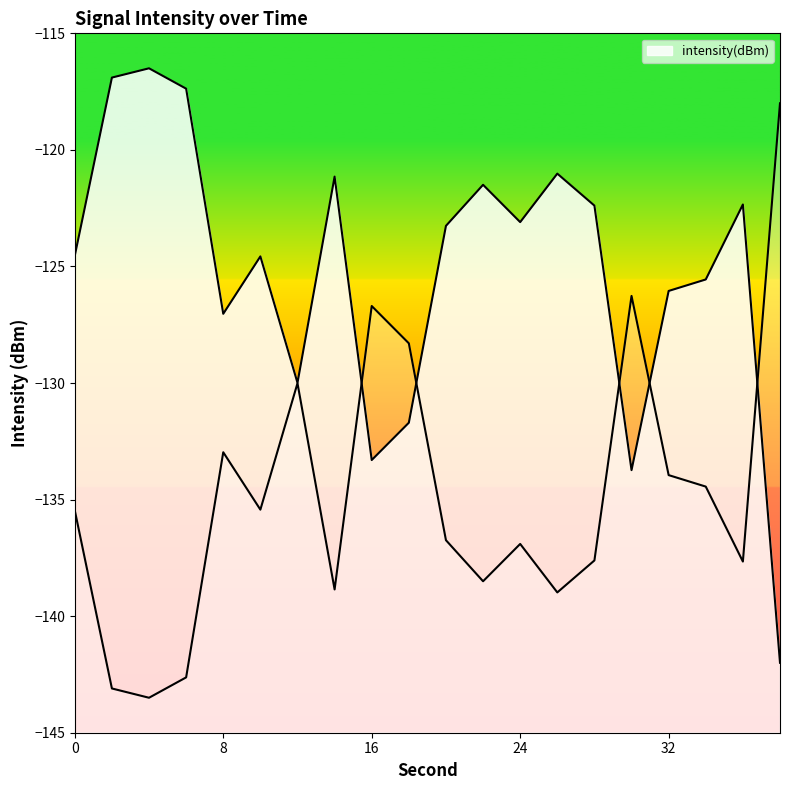

What is the change in value from 6 to 14?

-3.8